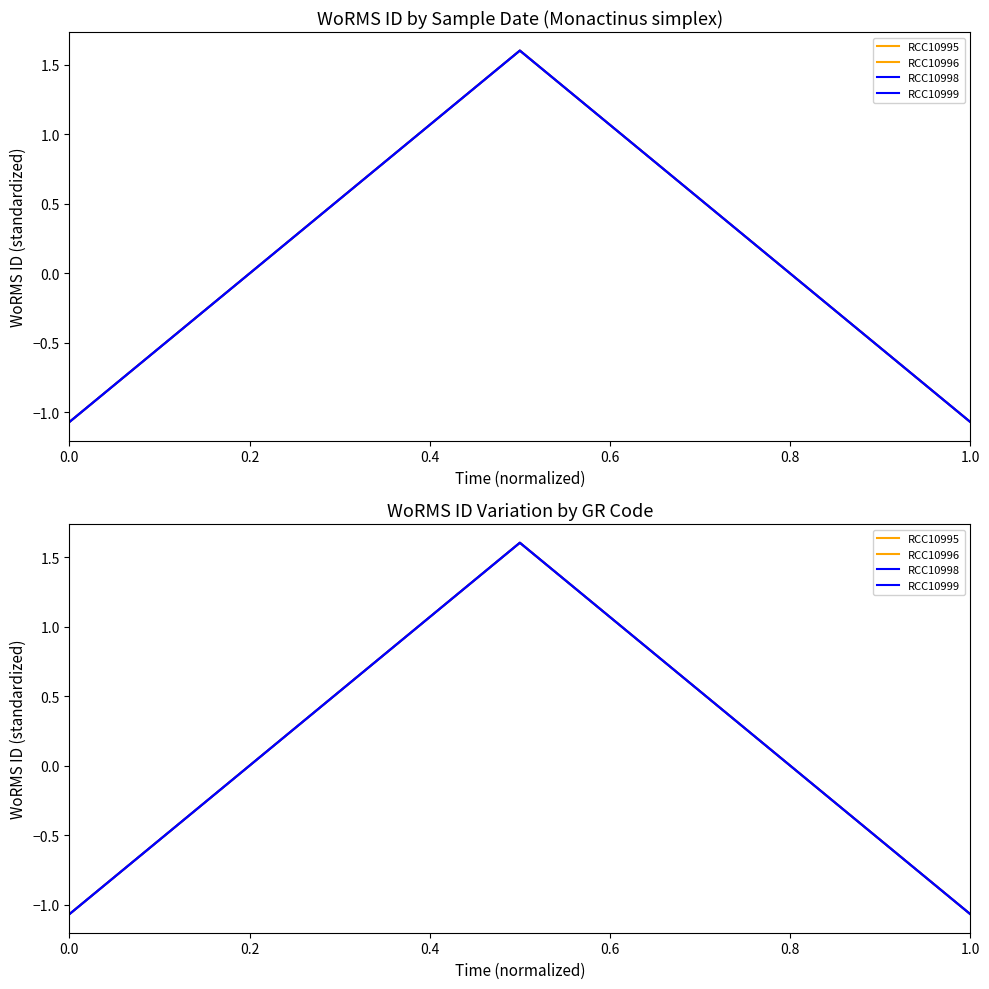

What is the difference between the second highest and minimum values in the RCC10998 series?

1.3